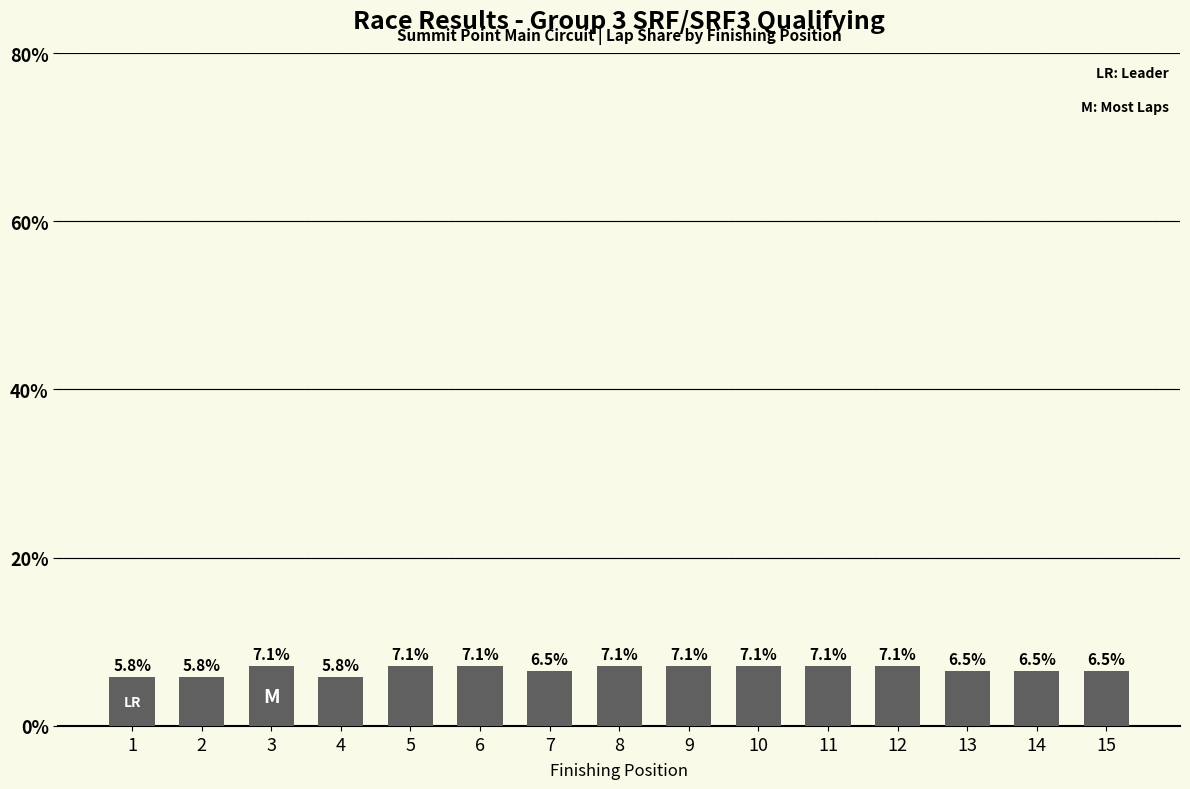

Count the number of categories in the chart.

15